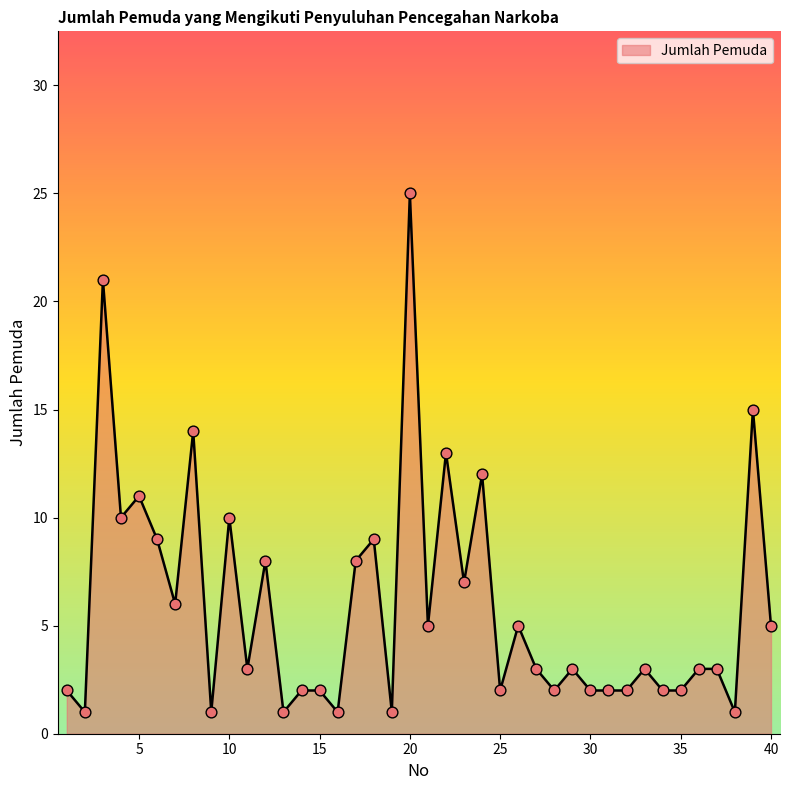

What is the maximum value shown in the chart?

25